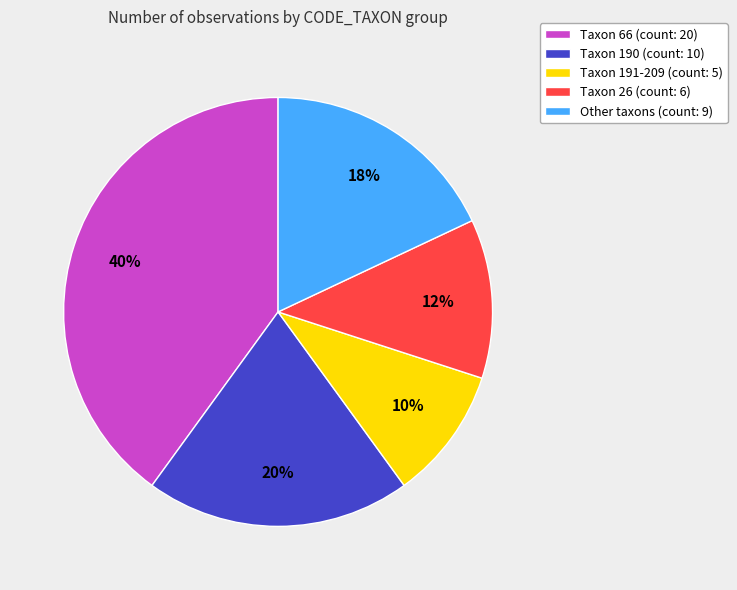

To the nearest percent, what portion does Taxon 190 (count: 10) represent?

20%